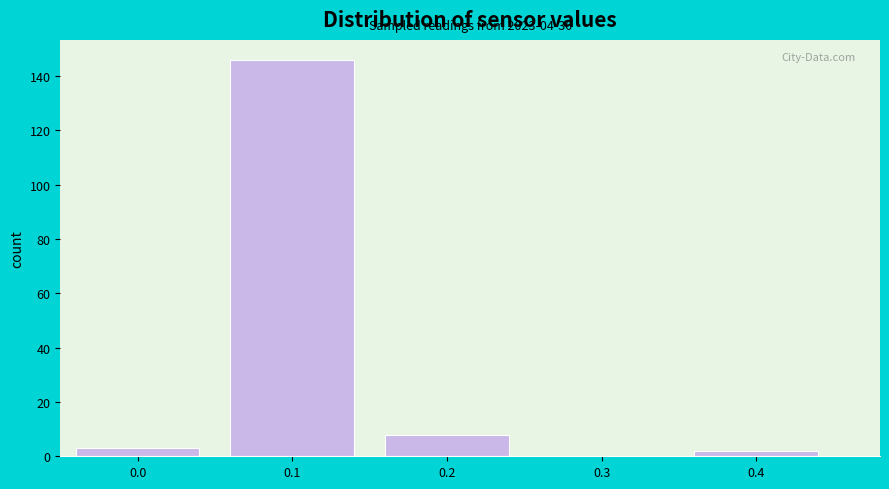

Reading right to left, what are all the values shown in this chart?

0.4=2	0.3=0	0.2=8	0.1=146	0.0=3